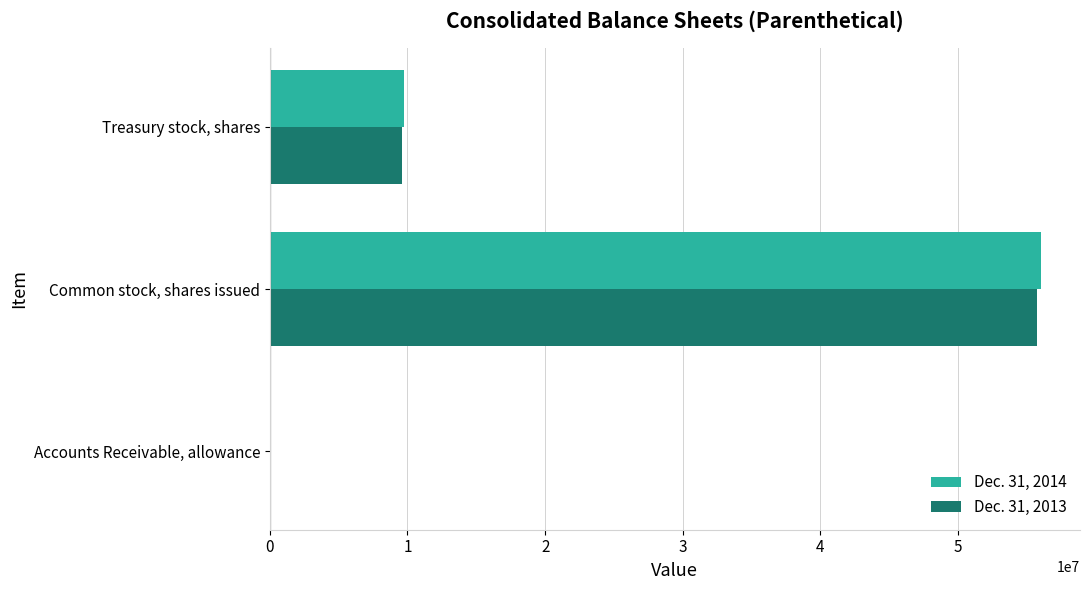

What is the total value across all series at Common stock, shares issued?

111747952